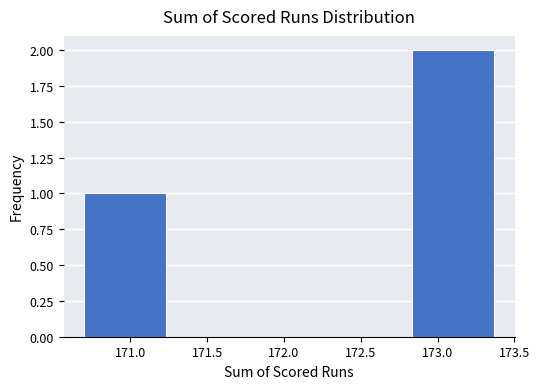

What is the height of the bar covering 172.85 to 173.35 on the x-axis? Neither the bar edges nor the heights are printed on the chart, so give them approximately, as read against the axes.

2